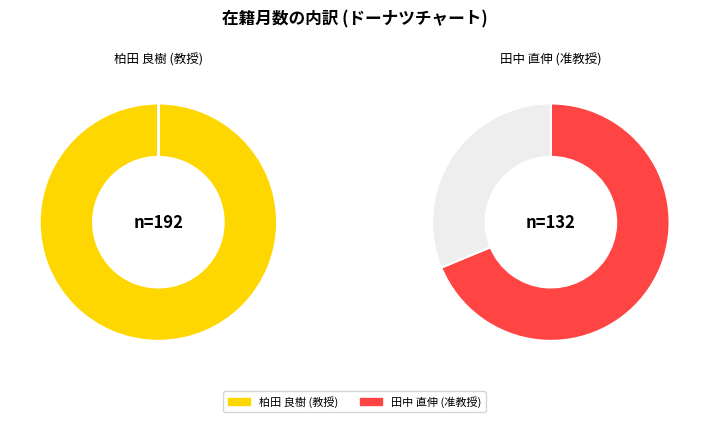

Combined, do 柏田 良樹 (教授) and 田中 直伸 (准教授) account for over 50%?

Yes